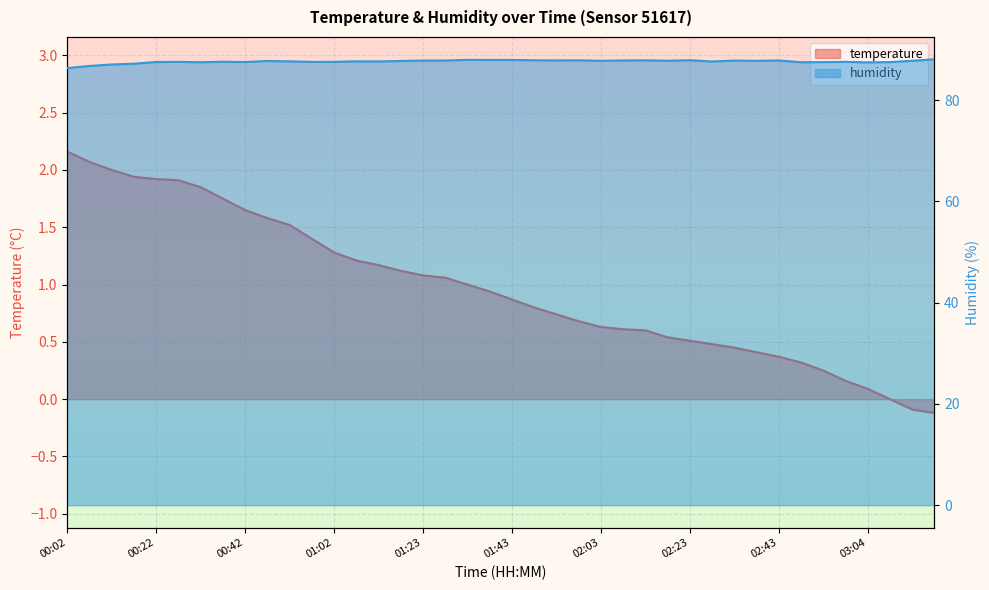

True or false: humidity has a value of 49.1 at 02:08.

False